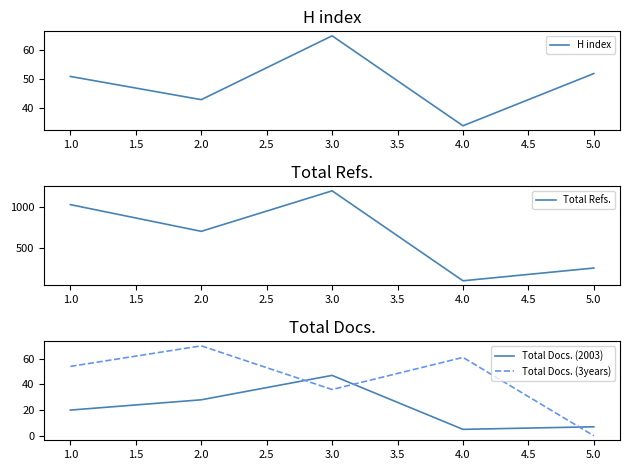

Reading left to right, what are all the values shown in this chart?

H index: 1.0=51	2.0=43	3.0=65	4.0=34	5.0=52
Total Refs.: 1.0=1034	2.0=705	3.0=1204	4.0=96	5.0=253
Total Docs. (2003): 1.0=20	2.0=28	3.0=47	4.0=5	5.0=7
Total Docs. (3years): 1.0=54	2.0=70	3.0=36	4.0=61	5.0=0